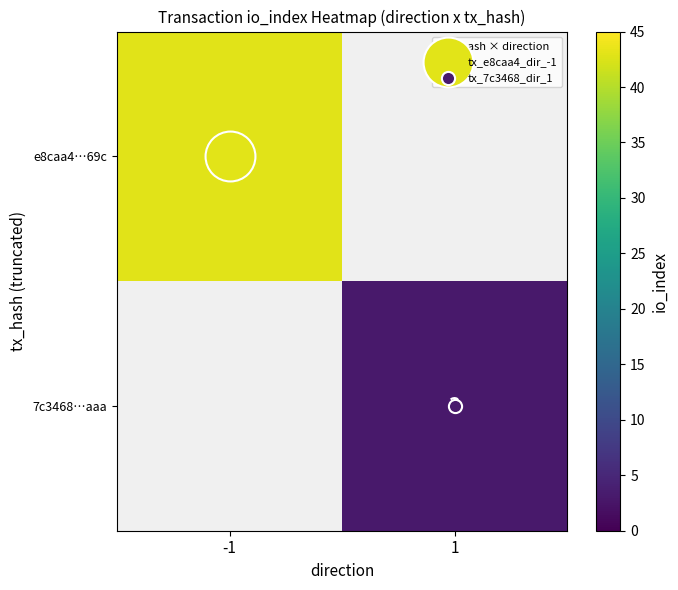

How many distinct data groups are displayed?

2